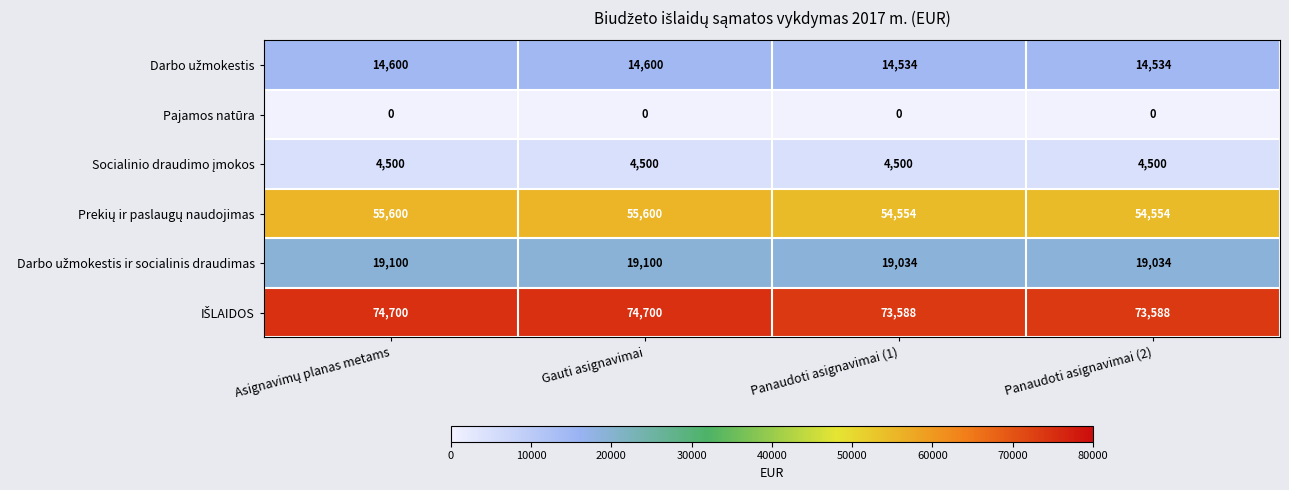

At how many categories does at least one series exceed 47602?

4